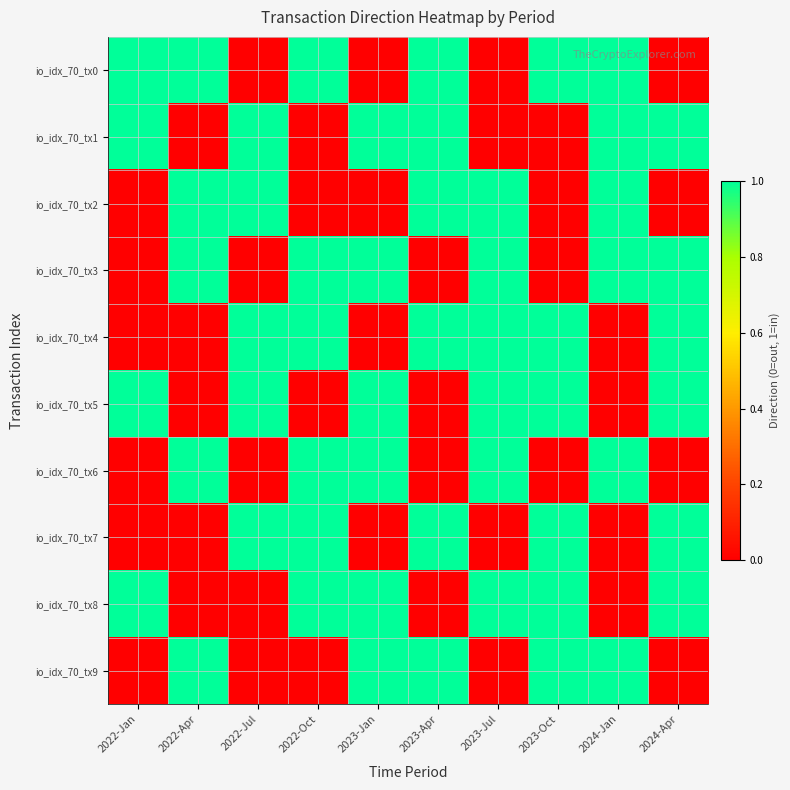

Reading right to left, transcribe all the data shown in this chart.

io_idx_70_tx0: 2024-Apr=0	2024-Jan=1	2023-Oct=1	2023-Jul=0	2023-Apr=1	2023-Jan=0	2022-Oct=1	2022-Jul=0	2022-Apr=1	2022-Jan=1
io_idx_70_tx1: 2024-Apr=1	2024-Jan=1	2023-Oct=0	2023-Jul=0	2023-Apr=1	2023-Jan=1	2022-Oct=0	2022-Jul=1	2022-Apr=0	2022-Jan=1
io_idx_70_tx2: 2024-Apr=0	2024-Jan=1	2023-Oct=0	2023-Jul=1	2023-Apr=1	2023-Jan=0	2022-Oct=0	2022-Jul=1	2022-Apr=1	2022-Jan=0
io_idx_70_tx3: 2024-Apr=1	2024-Jan=1	2023-Oct=0	2023-Jul=1	2023-Apr=0	2023-Jan=1	2022-Oct=1	2022-Jul=0	2022-Apr=1	2022-Jan=0
io_idx_70_tx4: 2024-Apr=1	2024-Jan=0	2023-Oct=1	2023-Jul=1	2023-Apr=1	2023-Jan=0	2022-Oct=1	2022-Jul=1	2022-Apr=0	2022-Jan=0
io_idx_70_tx5: 2024-Apr=1	2024-Jan=0	2023-Oct=1	2023-Jul=1	2023-Apr=0	2023-Jan=1	2022-Oct=0	2022-Jul=1	2022-Apr=0	2022-Jan=1
io_idx_70_tx6: 2024-Apr=0	2024-Jan=1	2023-Oct=0	2023-Jul=1	2023-Apr=0	2023-Jan=1	2022-Oct=1	2022-Jul=0	2022-Apr=1	2022-Jan=0
io_idx_70_tx7: 2024-Apr=1	2024-Jan=0	2023-Oct=1	2023-Jul=0	2023-Apr=1	2023-Jan=0	2022-Oct=1	2022-Jul=1	2022-Apr=0	2022-Jan=0
io_idx_70_tx8: 2024-Apr=1	2024-Jan=0	2023-Oct=1	2023-Jul=1	2023-Apr=0	2023-Jan=1	2022-Oct=1	2022-Jul=0	2022-Apr=0	2022-Jan=1
io_idx_70_tx9: 2024-Apr=0	2024-Jan=1	2023-Oct=1	2023-Jul=0	2023-Apr=1	2023-Jan=1	2022-Oct=0	2022-Jul=0	2022-Apr=1	2022-Jan=0